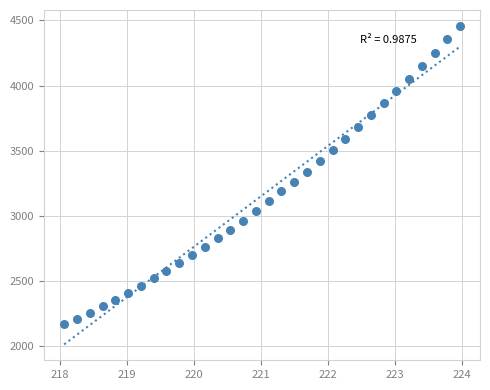

What is the range of Y values (max minus min)?

2291.0